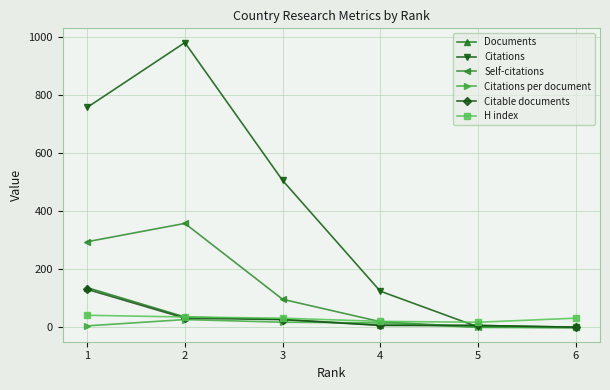

How many data points in Documents are less than 28?

3